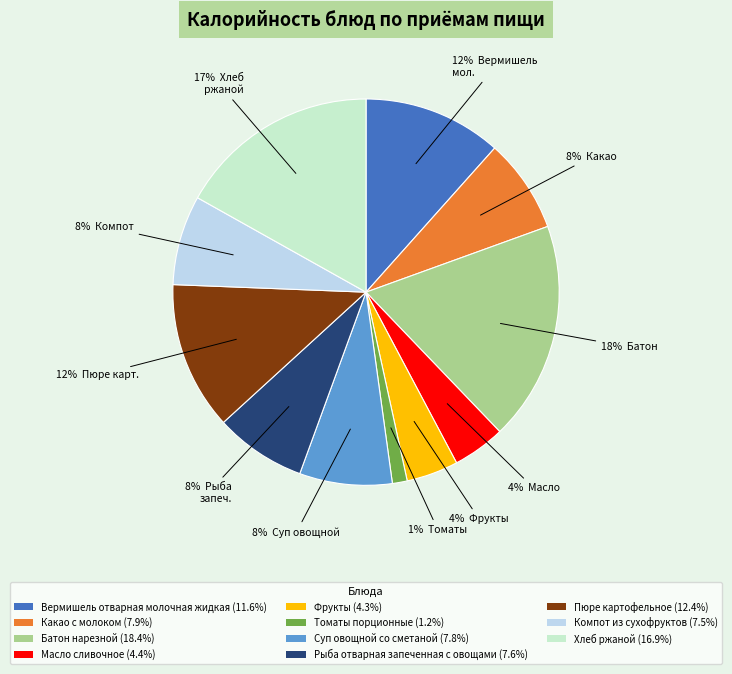

Count the number of slices in the pie.

11